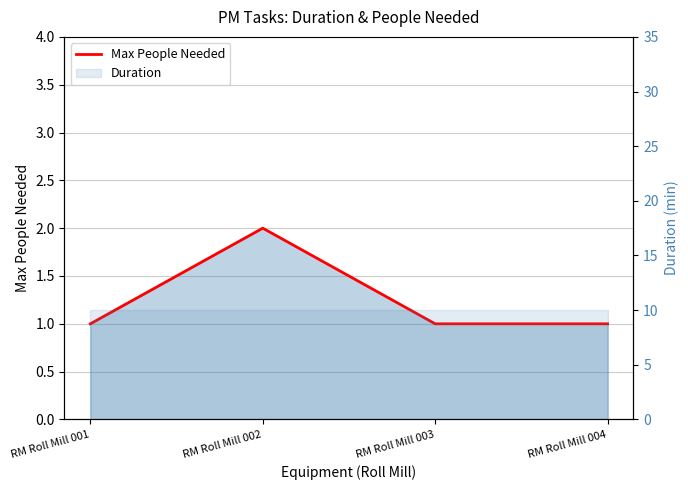

Reading left to right, transcribe all the data shown in this chart.

RM Roll Mill 001=1	RM Roll Mill 002=2	RM Roll Mill 003=1	RM Roll Mill 004=1